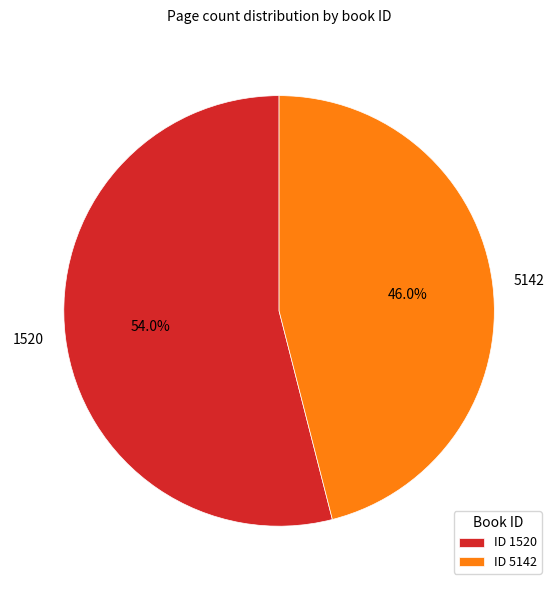

Does 5142 account for over 50% of the chart?

No